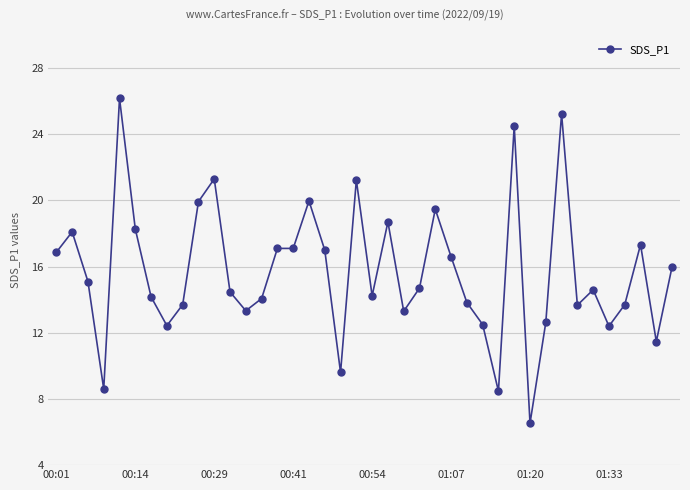

How many lines are shown in the chart?

1